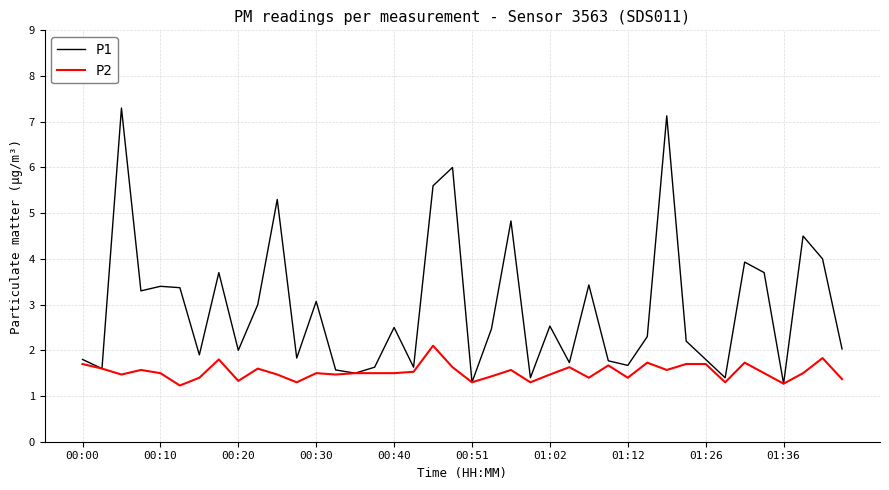

Which series has the largest range (max minus min)?

P1